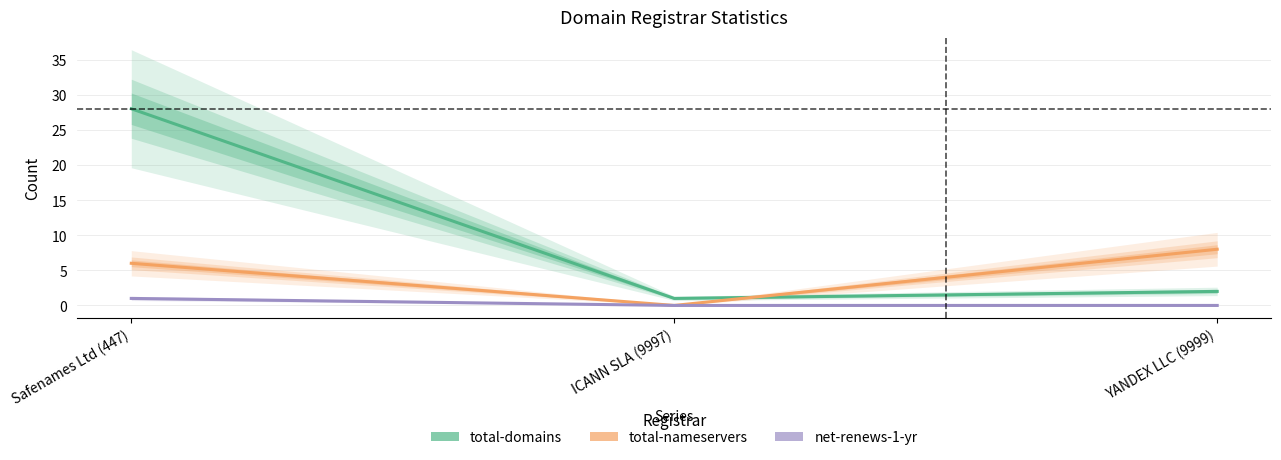

Which series has the largest total across all categories?

total-domains